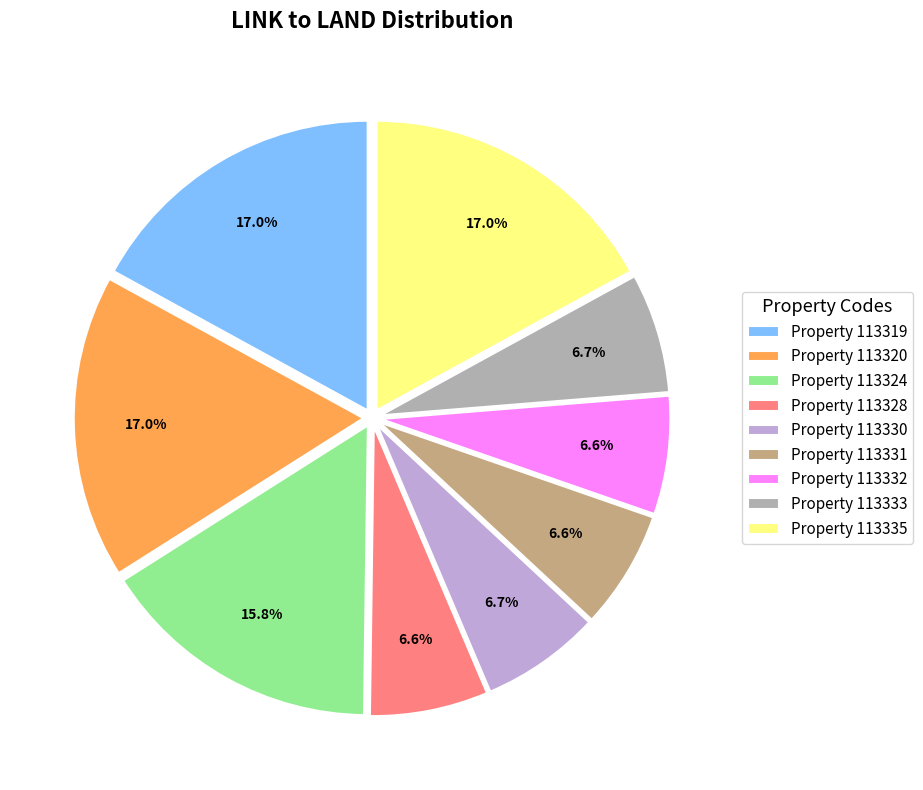

Which has a higher value, Property 113319 or Property 113332?

Property 113319